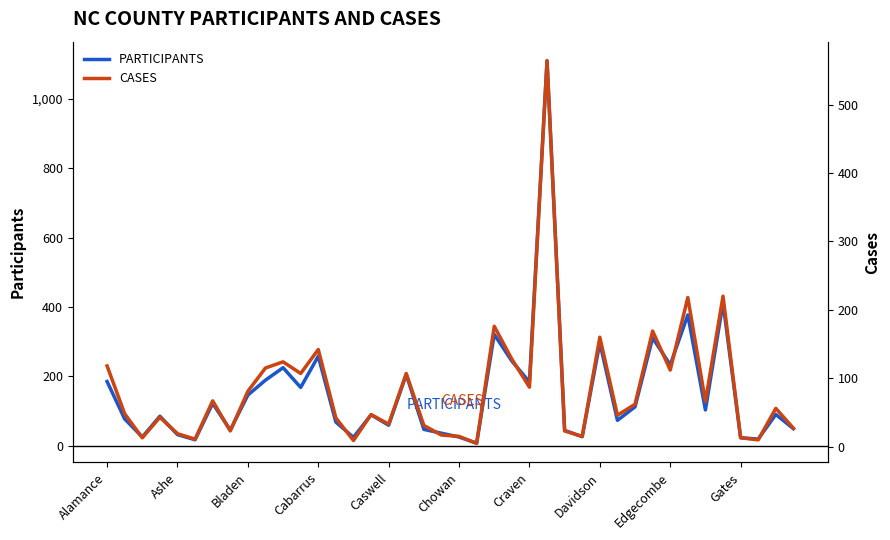

At which label does PARTICIPANTS first exceed 90?

Alamance